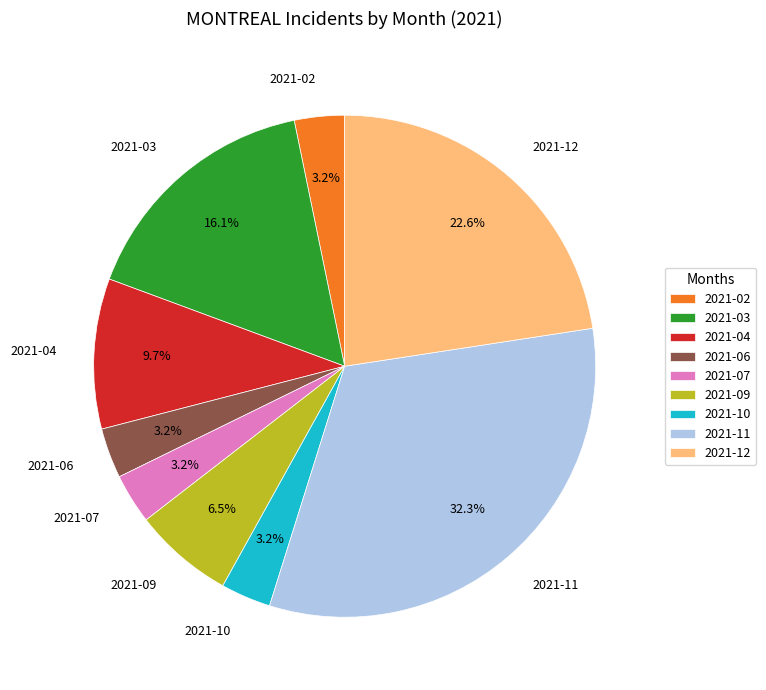

To the nearest percent, what percentage of the pie is 2021-12?

23%